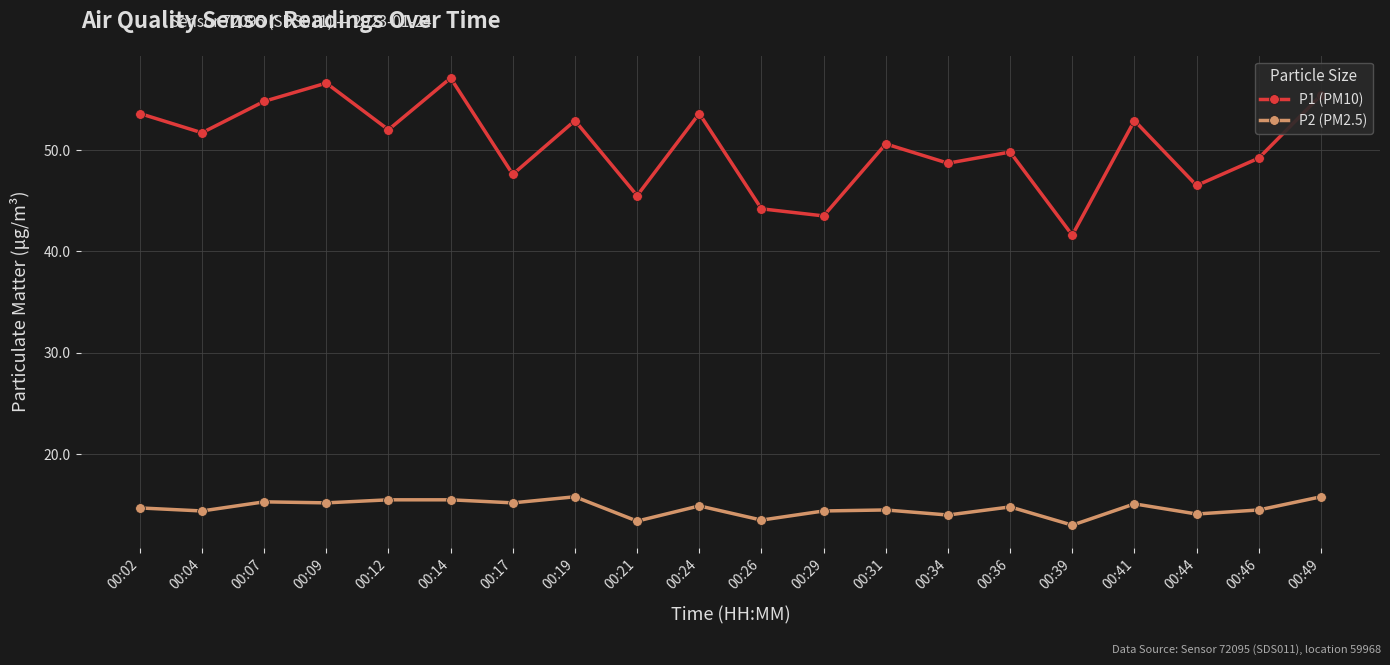

At which category does P1 (PM10) reach its first local peak?

00:09